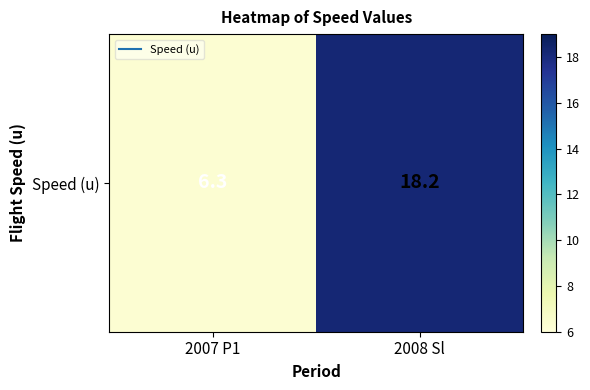

List the labels in order of value, largest first.

2008 Sl, 2007 P1